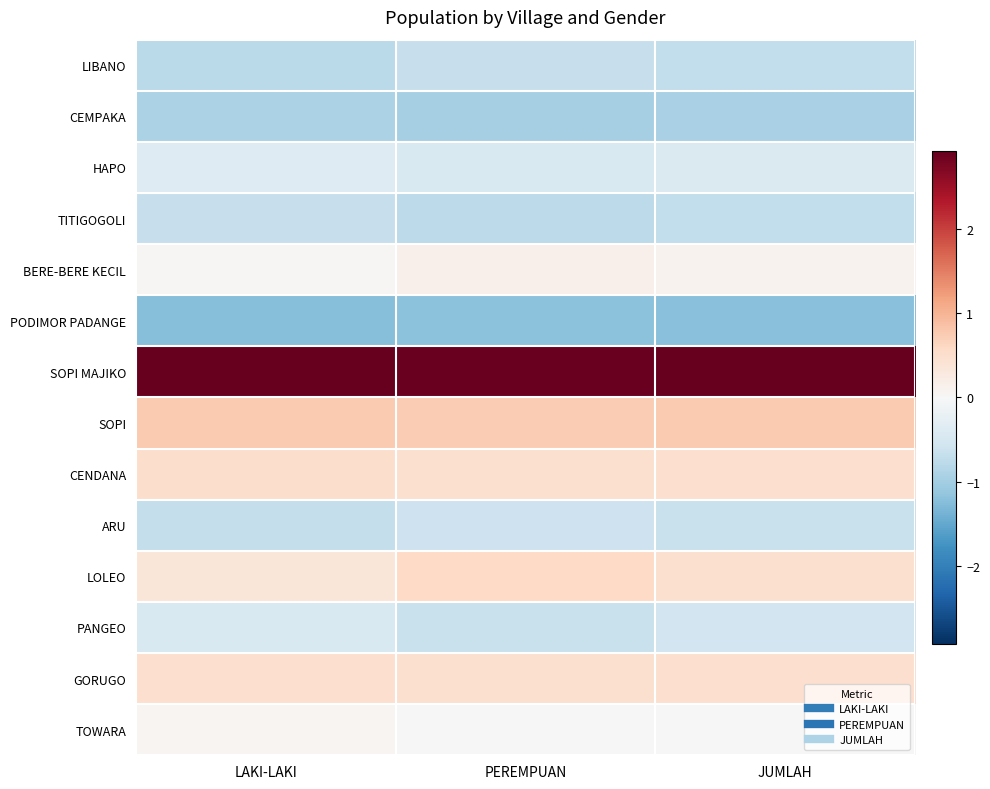

At how many categories does at least one series exceed 0?

3